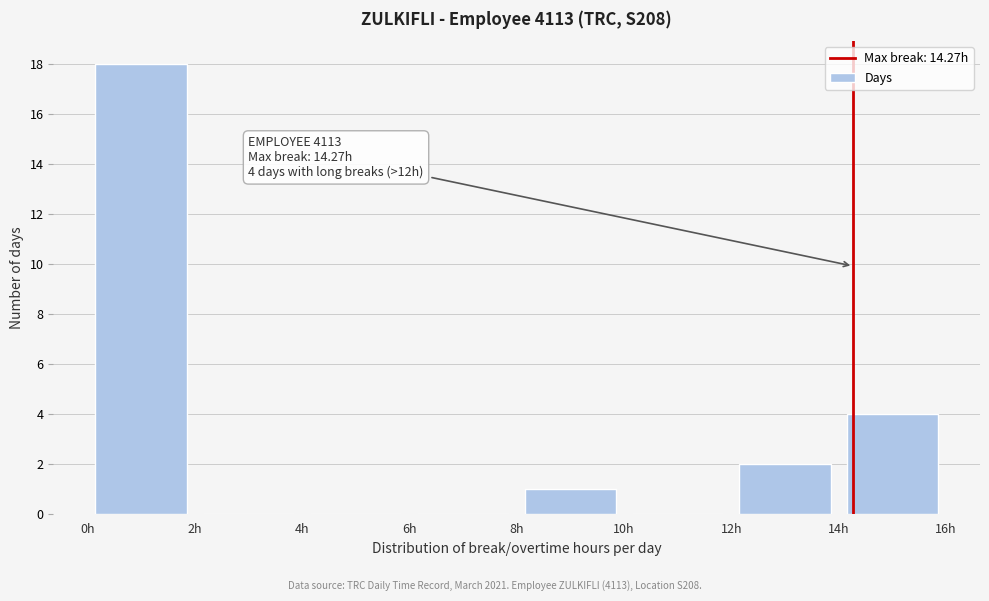

Which range on the x-axis has the tallest bar?

0 to 2